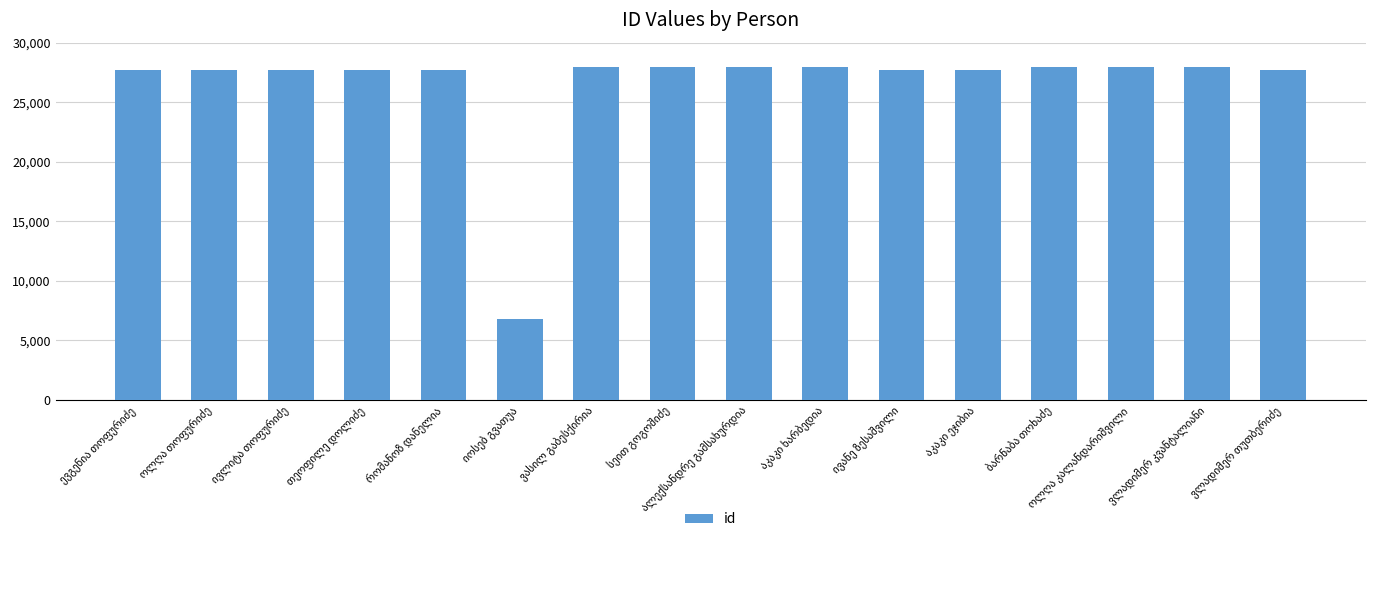

What is the greatest value displayed?

27994